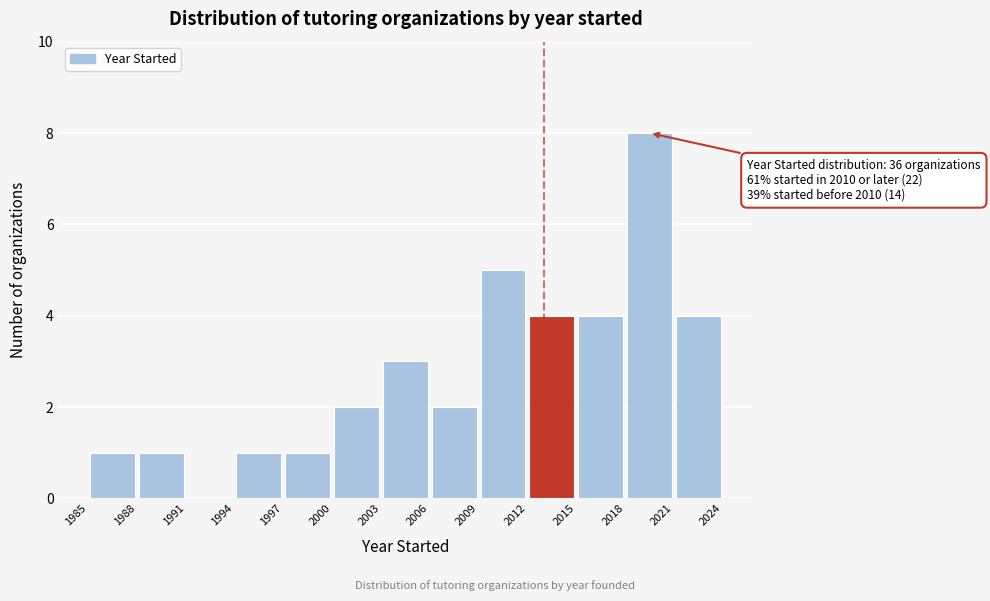

Over which range of the x-axis is the bar tallest?

2018 to 2021